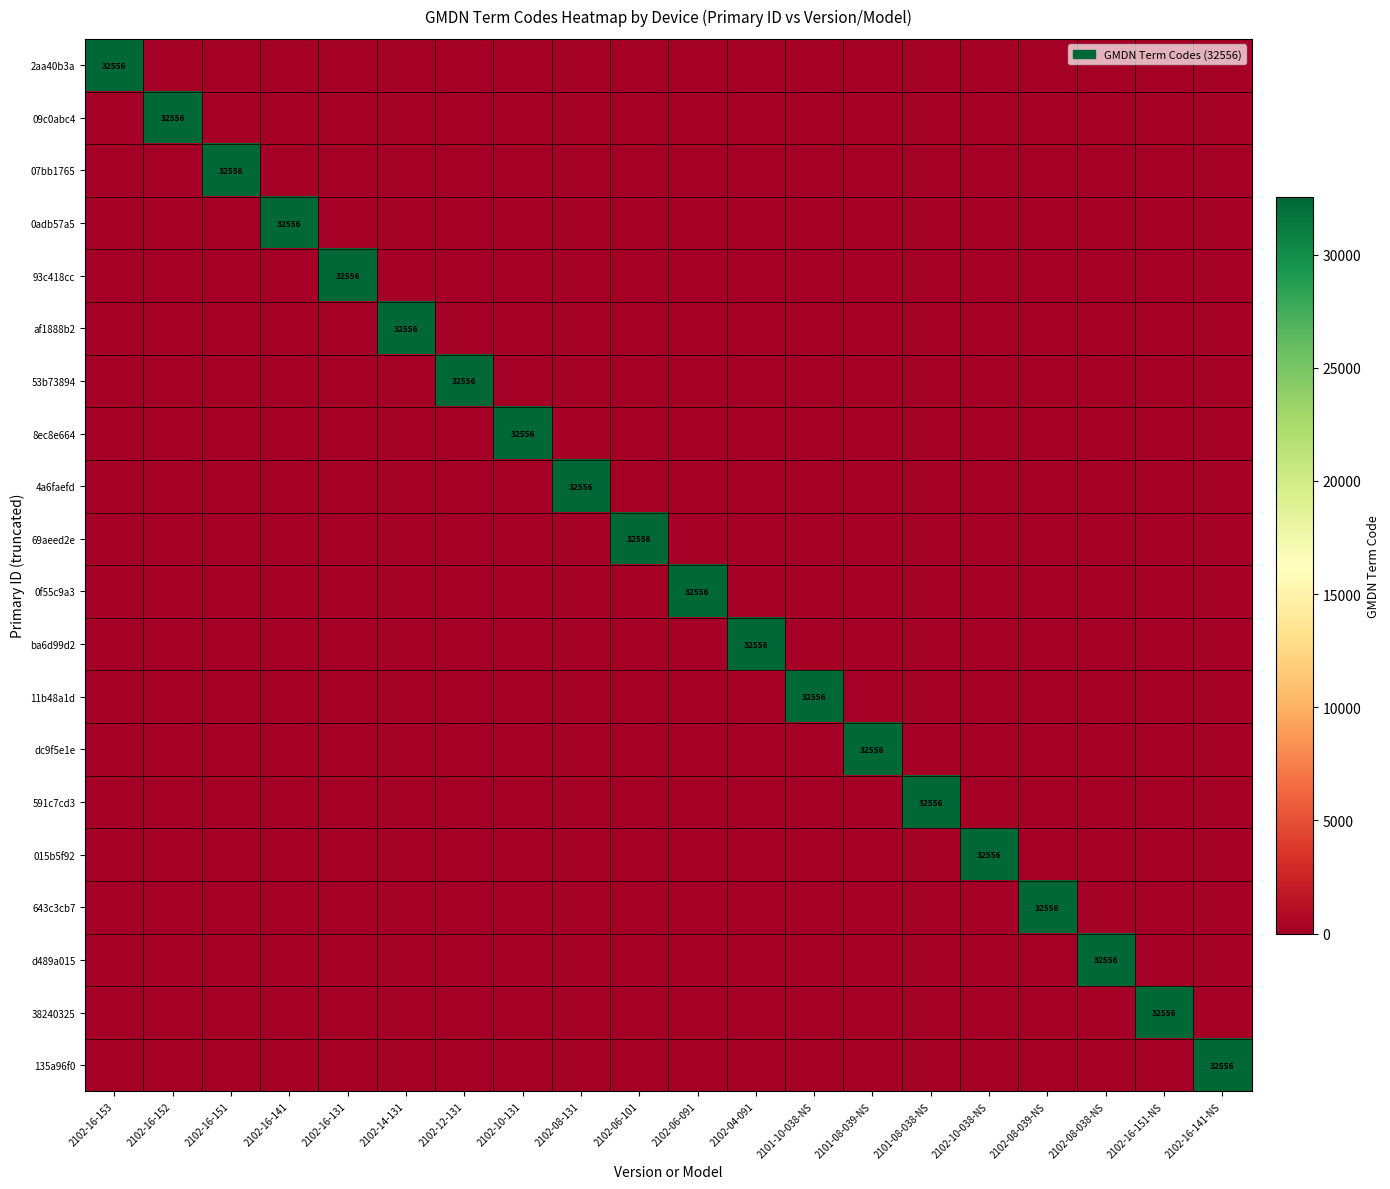

Count the number of categories in the chart.

20